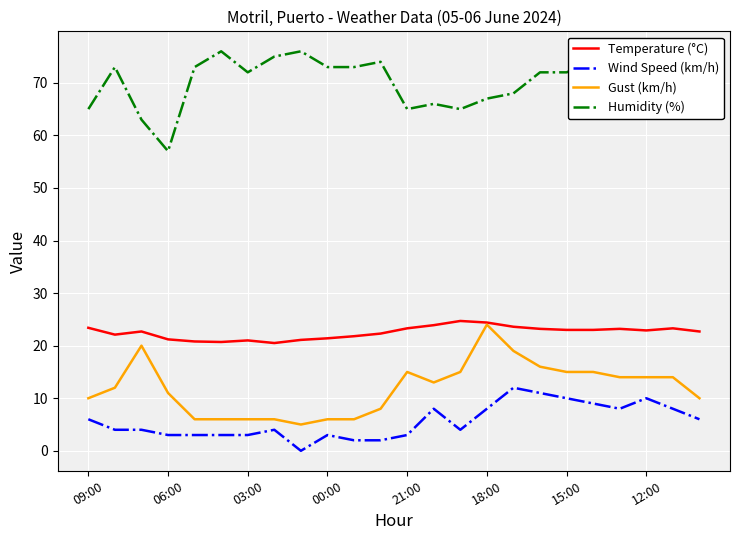

How many lines are shown in the chart?

4